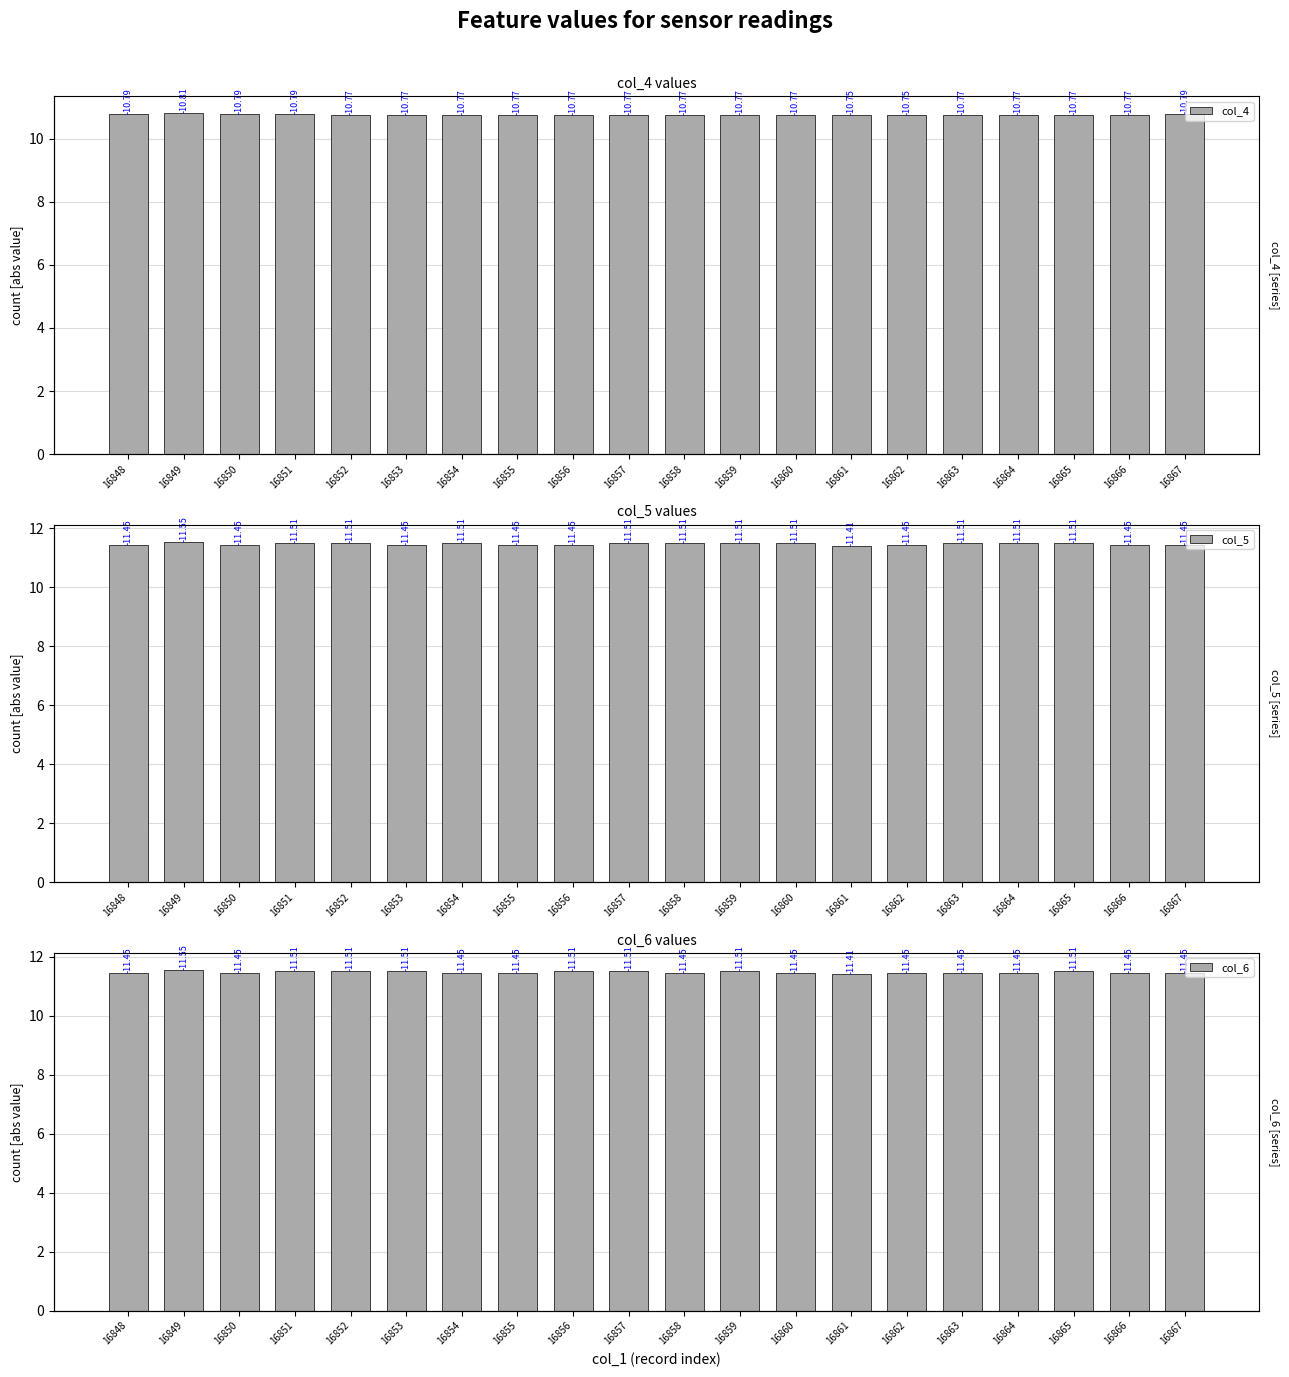

What are all the series names shown in the legend?

col_4, col_5, col_6